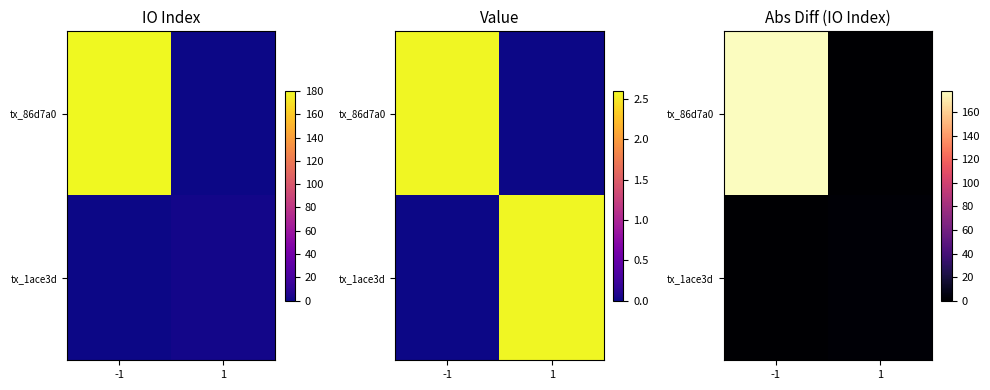

Which series has the widest spread of values?

tx_86d7a0